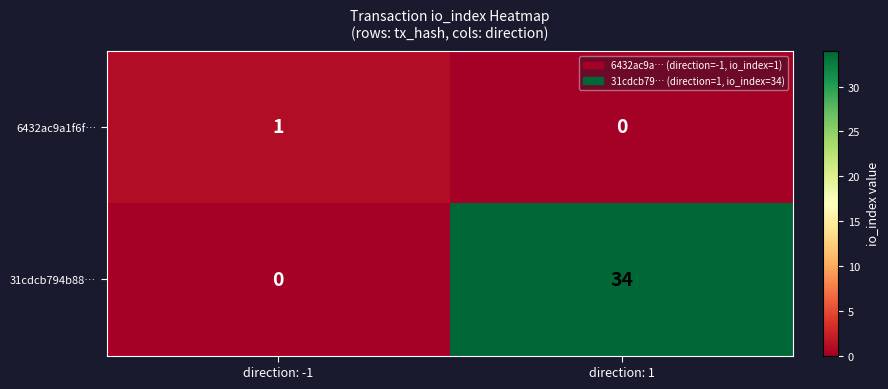

What is the difference between the 31cdcb794b88… values at direction: 1 and direction: -1?

34